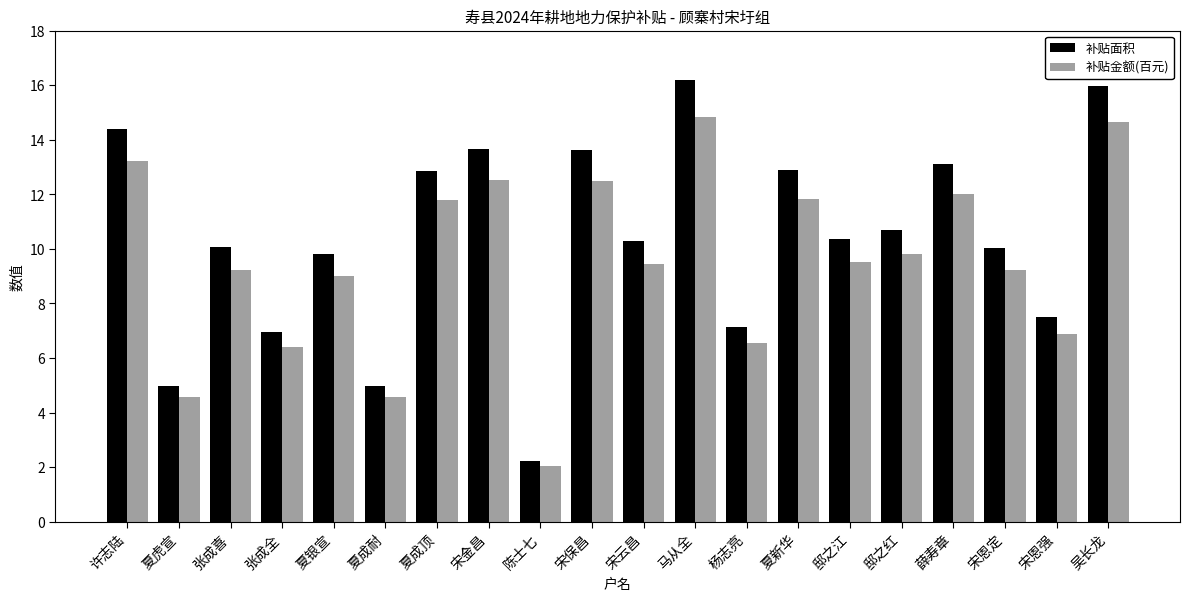

What is the spread (max minus min) of values at 宋云昌?

0.8